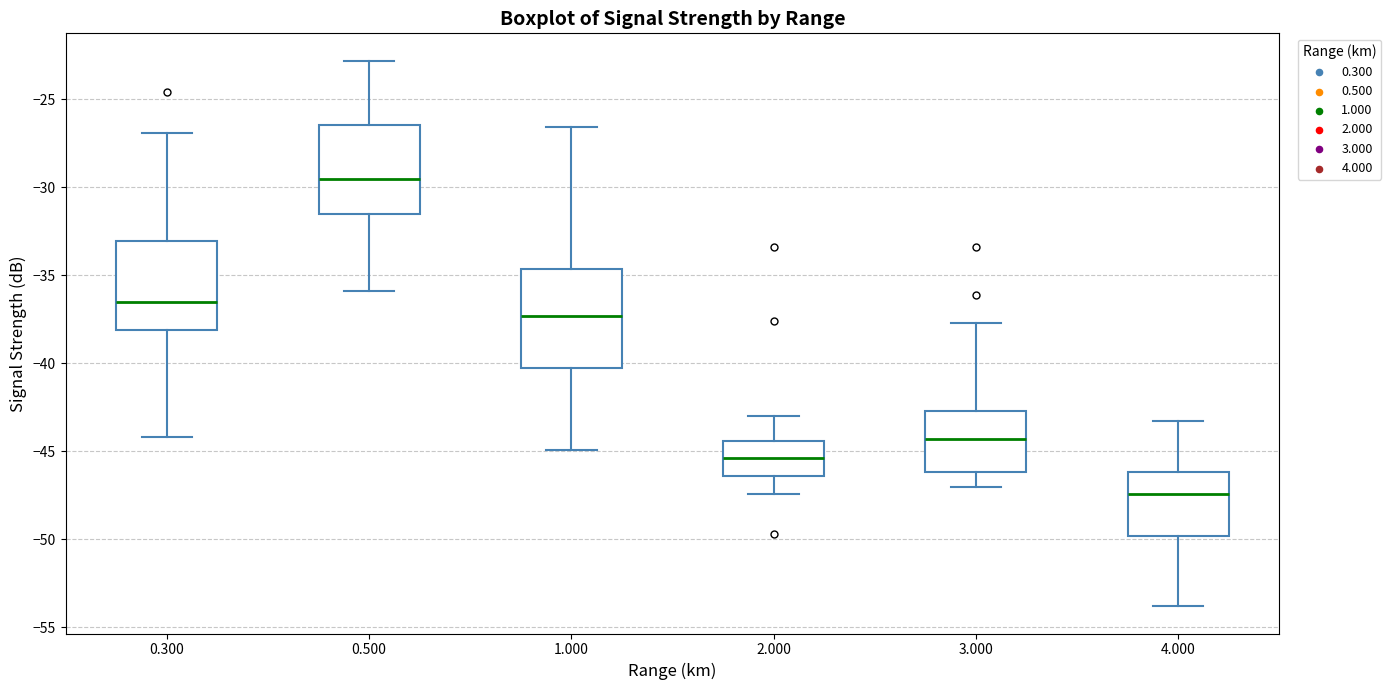

Where is the upper edge of the box at x = 2.000 on the y-axis? The values are not printed on the chart, so give them approximately, as read against the axis.

-44.5